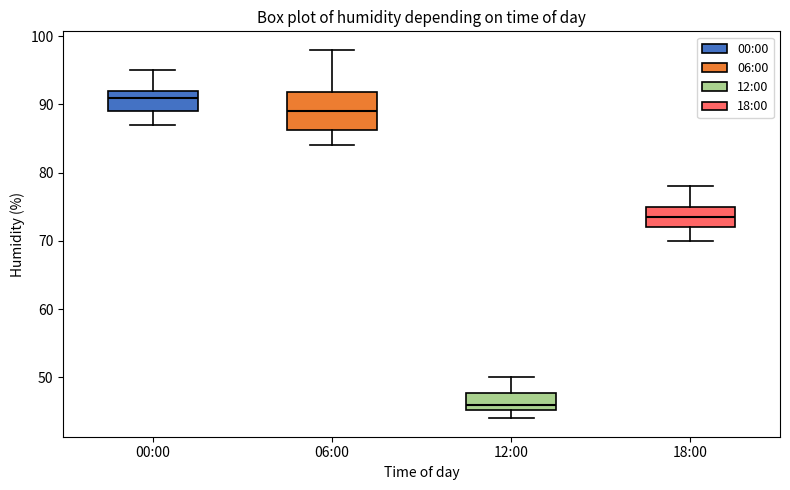

Reading left to right, read every box against the y-axis: the position of its median line, the range the box covers, and the ends of its whiskers. The values are not printed on the chart, so give them approximately, as read against the axis.

00:00: median 91, box 89 to 92, whiskers 87 to 95
06:00: median 89, box 86 to 92, whiskers 84 to 98
12:00: median 46, box 45 to 48, whiskers 44 to 50
18:00: median 74, box 72 to 75, whiskers 70 to 78